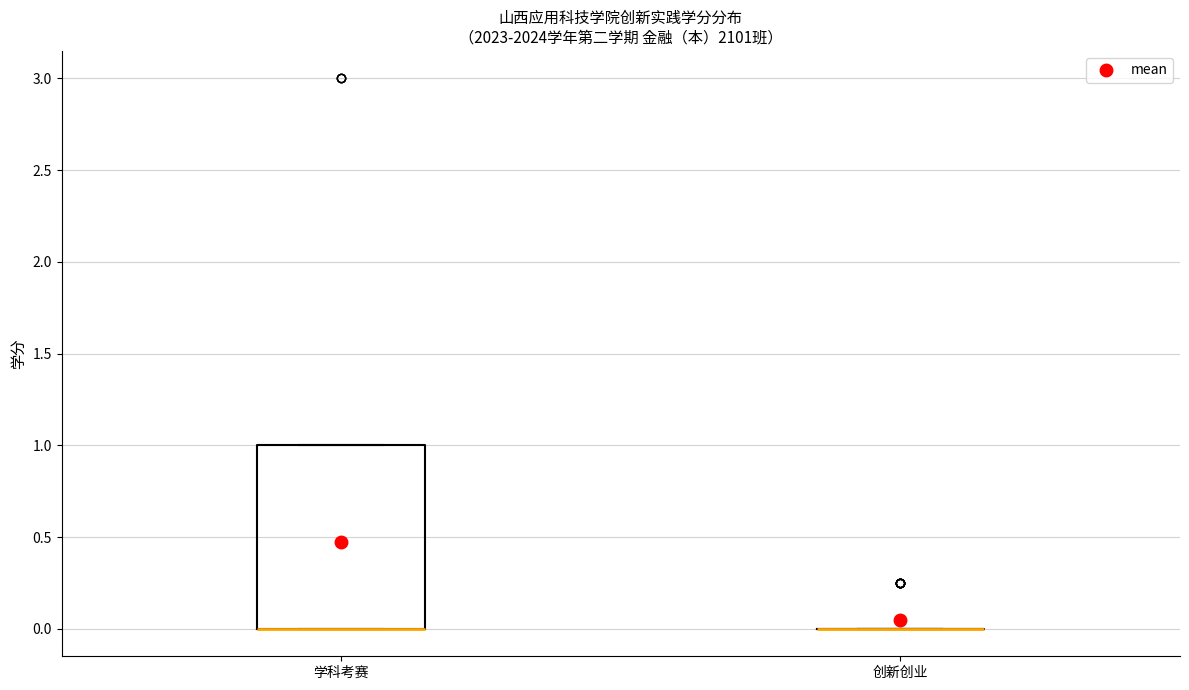

Which box is the tallest, from its lower edge to its upper edge?

学科考赛